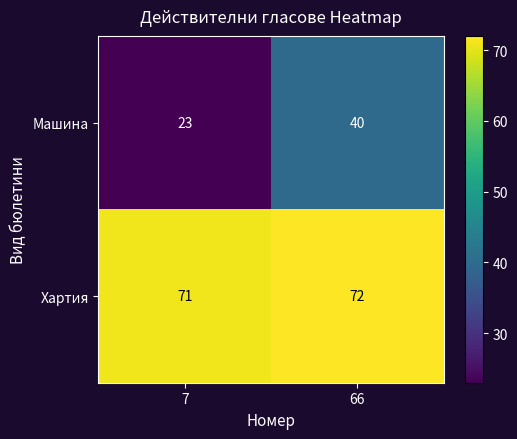

What is the total value across all series at 66?

112